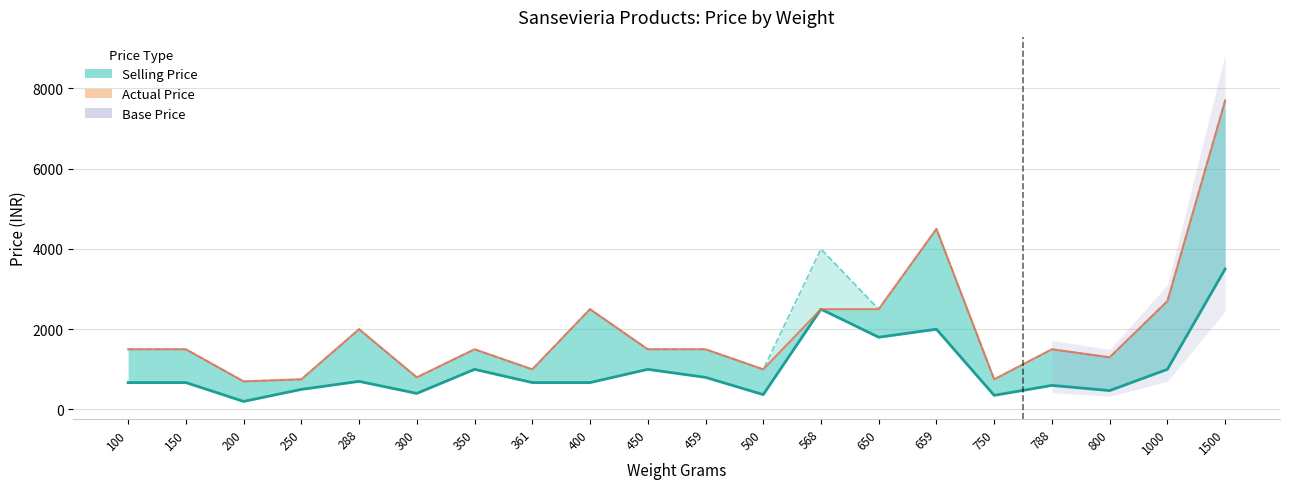

The value of Actual Price at 568 is 1694. True or false?

False